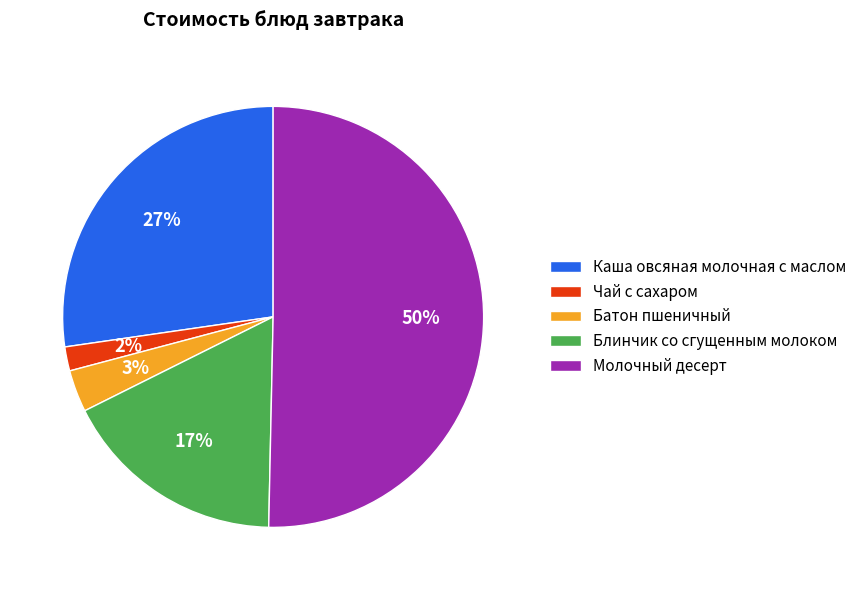

Is it true that Блинчик со сгущенным молоком is 31% of the pie?

False